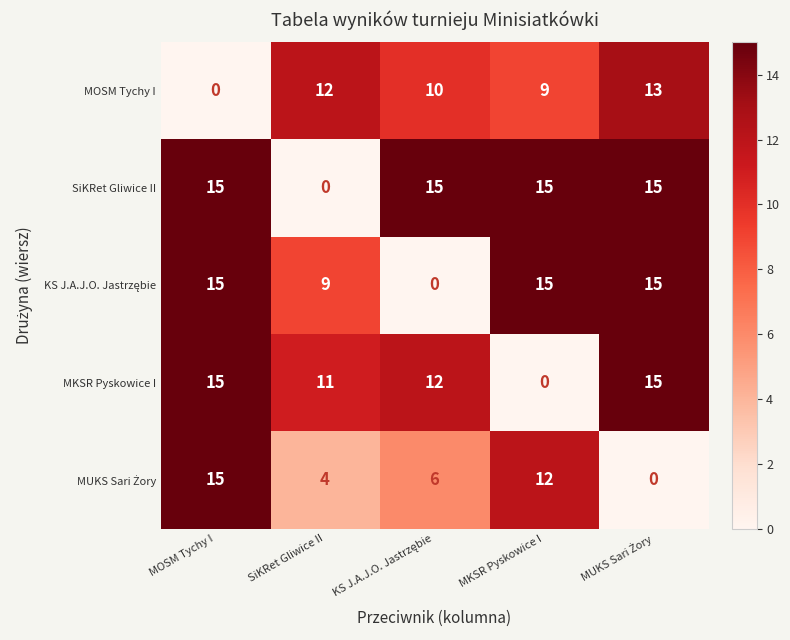

What is the spread (max minus min) of values at MKSR Pyskowice I?

15